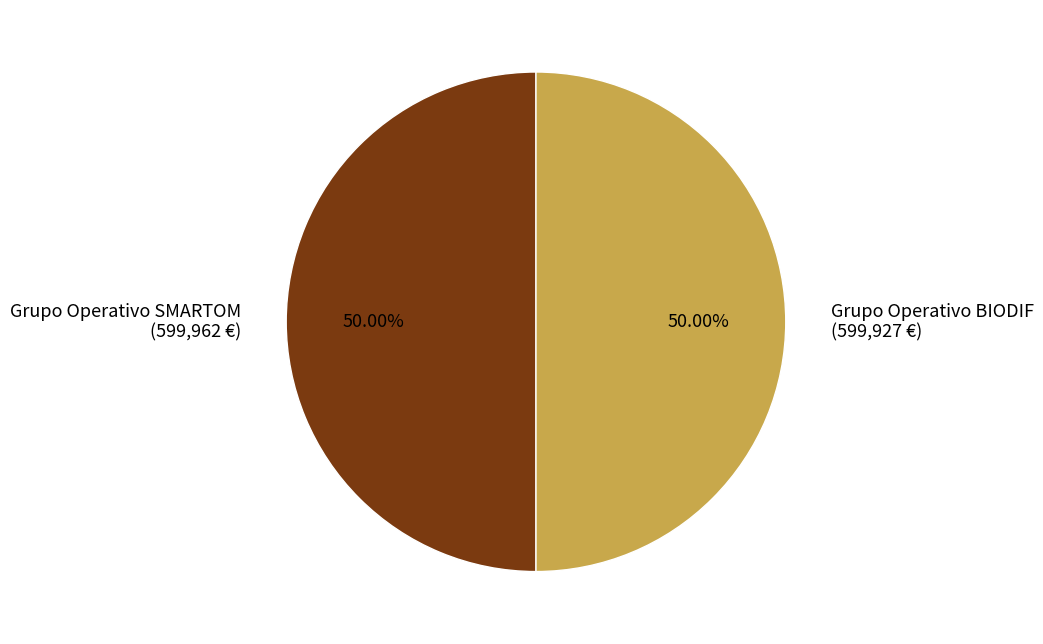

What is the ratio of the value at Grupo Operativo SMARTOM (599,962 €) to the value at Grupo Operativo BIODIF (599,927 €)?

1.0